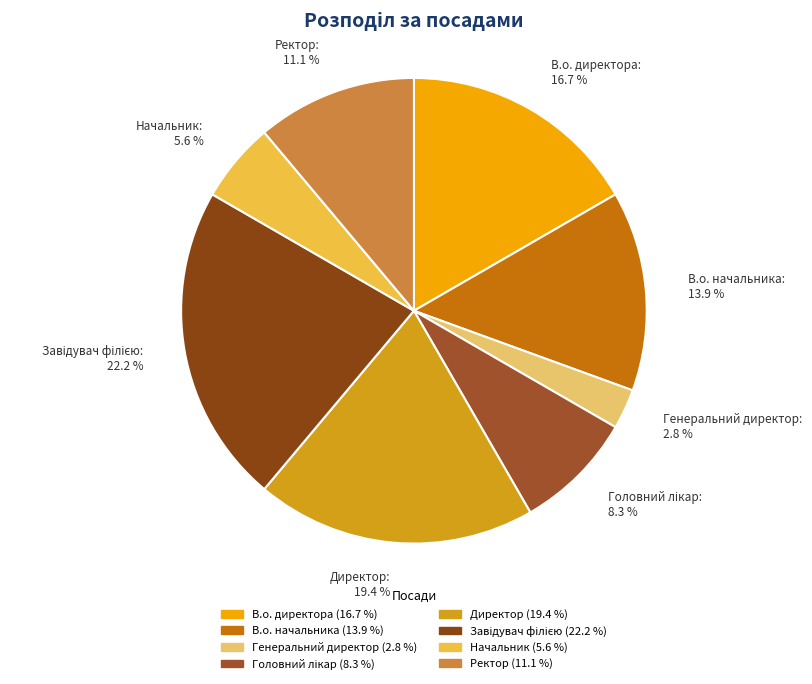

What is the smallest slice in the pie chart?

Генеральний директор